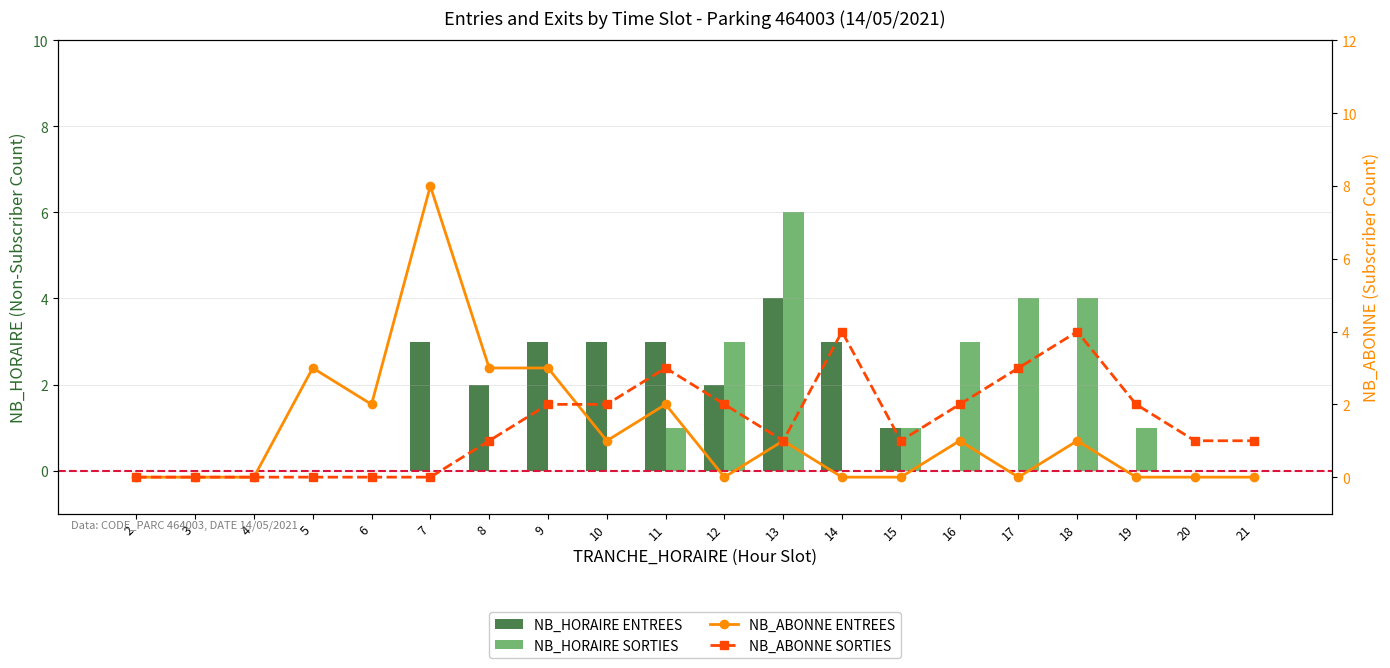

Rank the categories by NB_ABONNE ENTREES value from lowest to highest.

2, 3, 4, 12, 14, 15, 17, 19, 20, 21, 10, 13, 16, 18, 6, 11, 5, 8, 9, 7